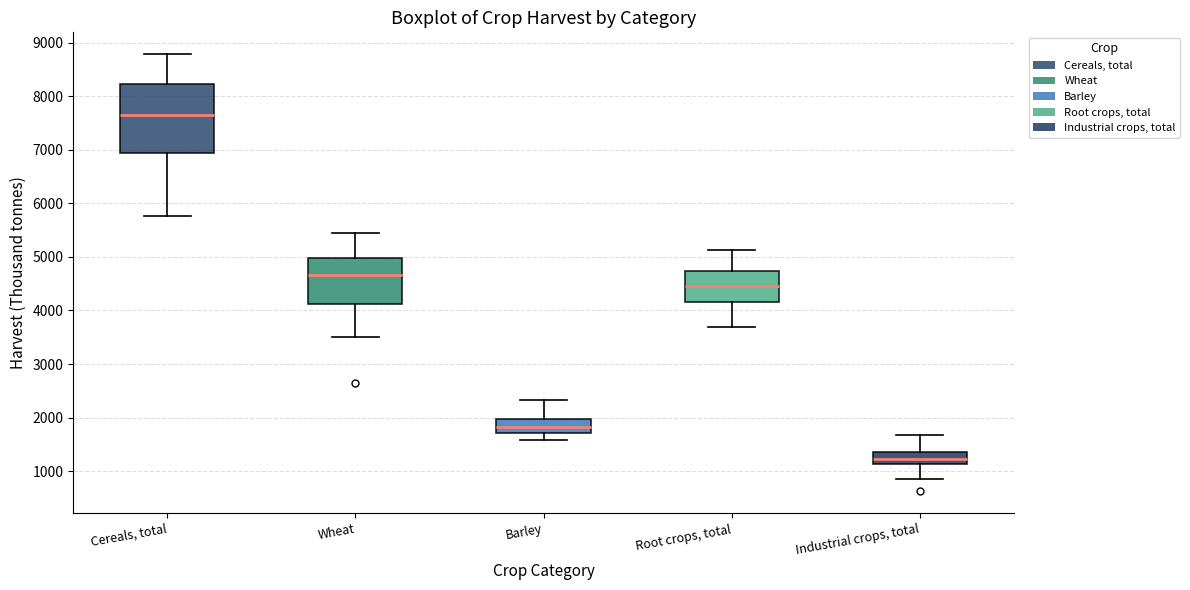

Reading left to right, read every box against the y-axis: the position of its median line, the range the box covers, and the ends of its whiskers. The values are not printed on the chart, so give them approximately, as read against the axis.

Cereals, total: median 7700, box 6900 to 8200, whiskers 5800 to 8800
Wheat: median 4700, box 4100 to 5000, whiskers 3500 to 5500
Barley: median 1800, box 1700 to 2000, whiskers 1600 to 2300
Root crops, total: median 4500, box 4200 to 4700, whiskers 3700 to 5100
Industrial crops, total: median 1200, box 1100 to 1400, whiskers 800 to 1700